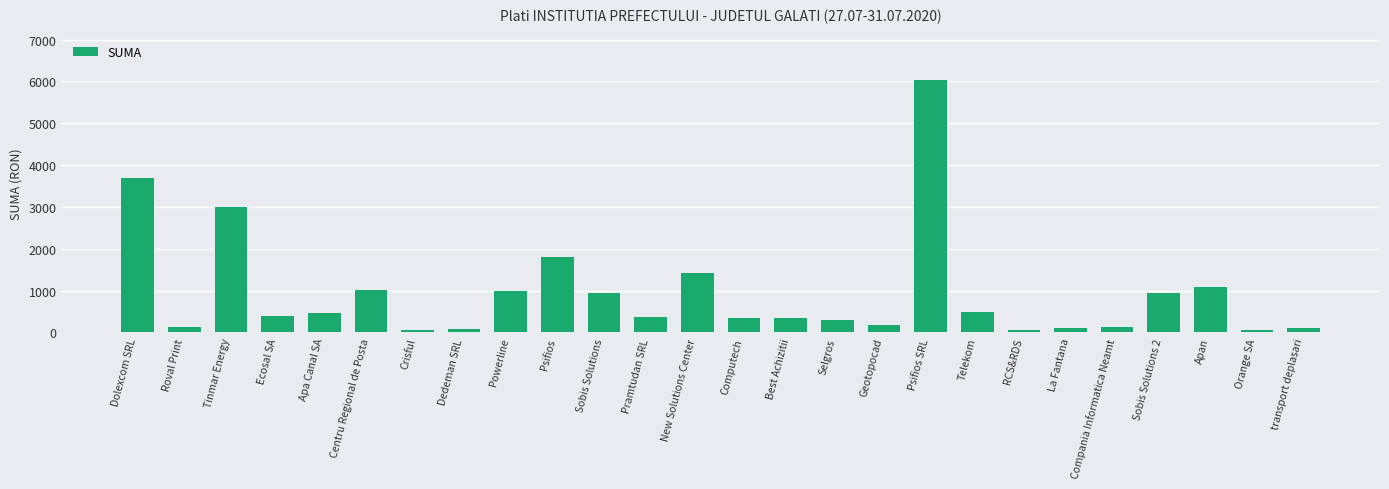

At which label is the value closest to 3045?

Tinmar Energy